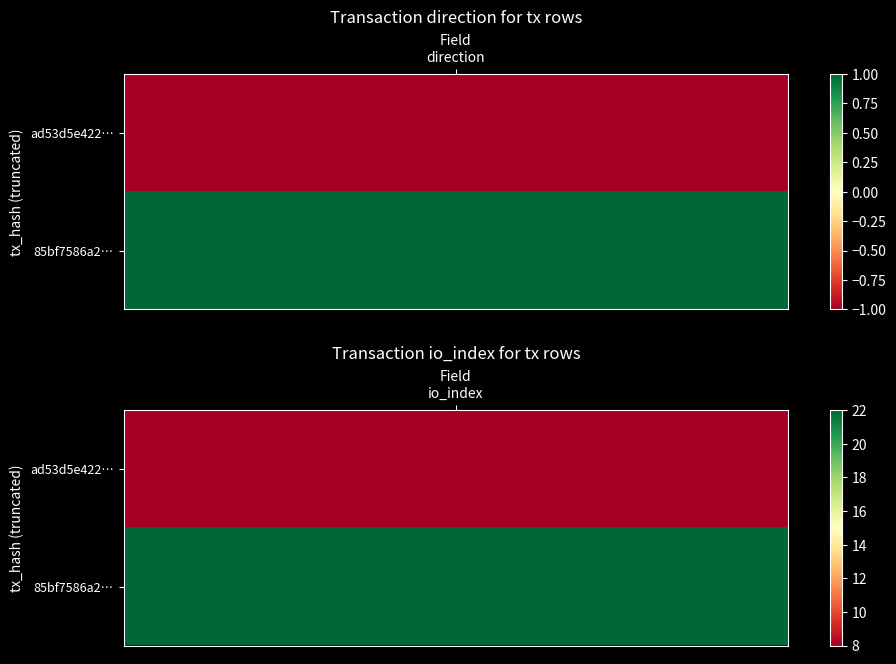

Is the value of 85bf7586a25eaa9668f89262cc4689ca822dce2 at 1 greater than the value of ad53d5e422c0d25e45b1d1963c887d3c06f24f4 at 0?

Yes